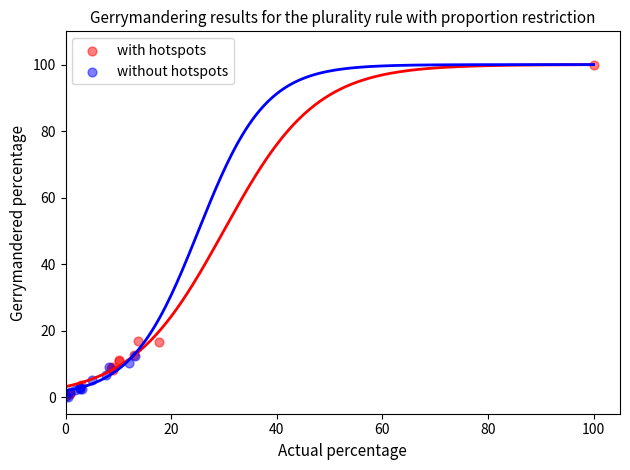

Which series contains the highest Y value?

with hotspots